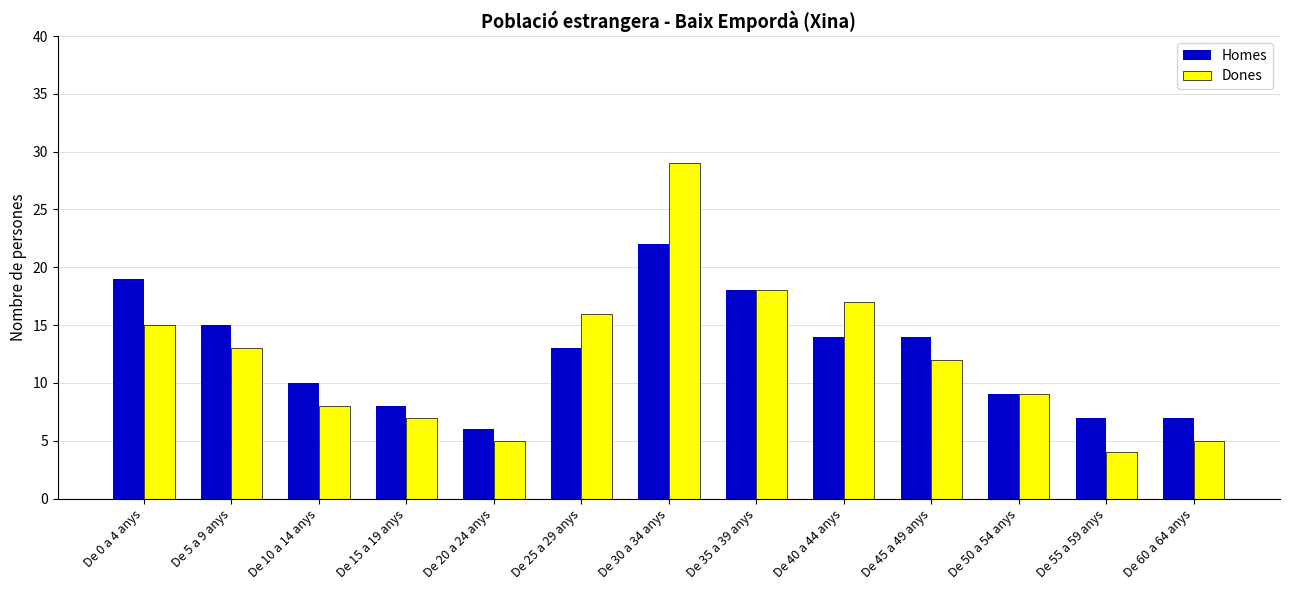

How many groups of bars are there?

13